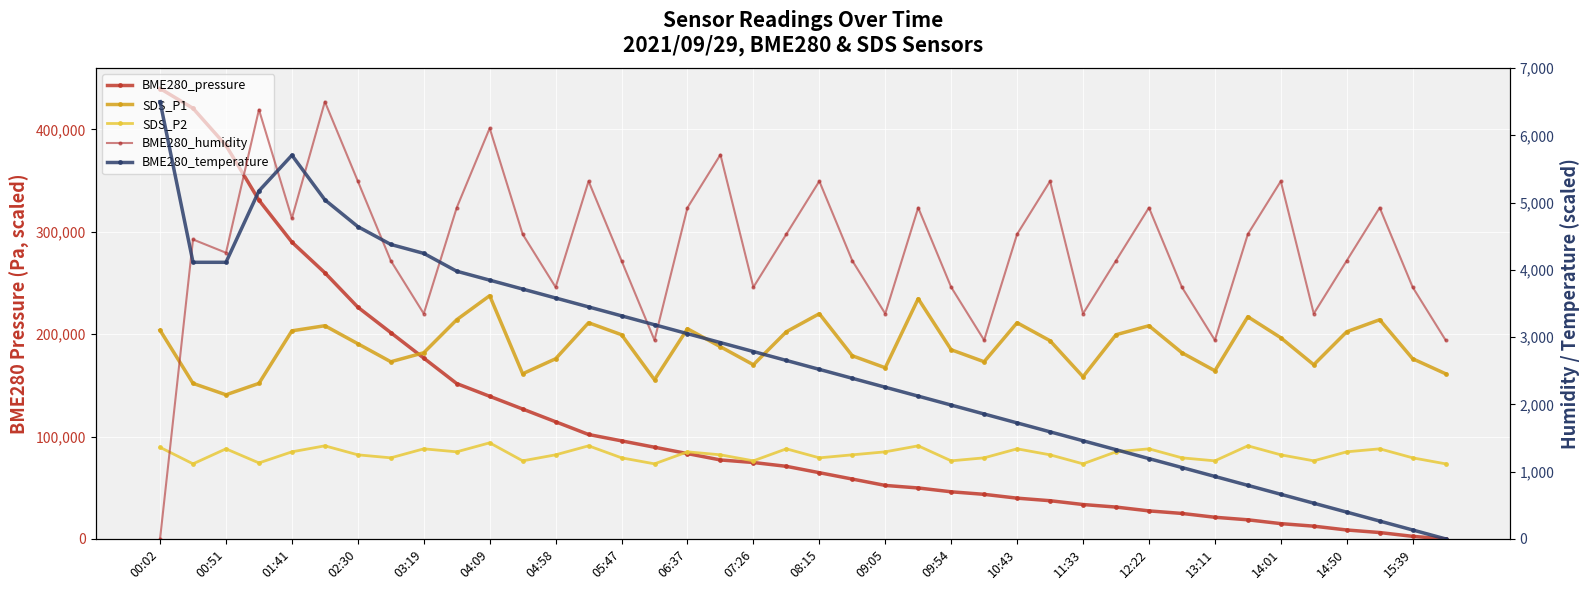

Reading right to left, transcribe all the data shown in this chart.

BME280_pressure: 0.0	2487.8	6219.6	8707.5	12439.2	14927.1	18658.8	21146.7	24878.4	27366.3	31098.0	33585.9	37317.7	39805.5	43537.3	46025.1	49756.9	52244.7	58464.3	64683.9	70903.5	74635.3	77123.1	83342.8	89562.4	95782.0	102001.6	114440.8	126880.0	139319.2	151758.5	176636.9	201515.3	226393.8	259979.6	289945.7	330957.8	384409.1	420681.9	440000.0
SDS_P1: 161333.3	176000.0	214133.3	202400.0	170133.3	196533.3	217066.7	164266.7	181866.7	208266.7	199466.7	158400.0	193600.0	211200.0	173066.7	184800.0	234666.7	167200.0	178933.3	220000.0	202400.0	170133.3	187733.3	205333.3	155466.7	199466.7	211200.0	176000.0	161333.3	237600.0	214133.3	181866.7	173066.7	190666.7	208266.7	203280.0	151946.7	140800.0	151946.7	203866.7
SDS_P2: 73333.3	79200.0	88000.0	85066.7	76266.7	82133.3	90933.3	76266.7	79200.0	88000.0	85066.7	73333.3	82133.3	88000.0	79200.0	76266.7	90933.3	85066.7	82133.3	79200.0	88000.0	76266.7	82133.3	85066.7	73333.3	79200.0	90933.3	82133.3	76266.7	93866.7	85066.7	88000.0	79200.0	82133.3	90933.3	85066.7	74213.3	88000.0	73333.3	89466.7
BME280_humidity: 2954.5	3742.4	4924.2	4136.4	3348.5	5318.2	4530.3	2954.5	3742.4	4924.2	4136.4	3348.5	5318.2	4530.3	2954.5	3742.4	4924.2	3348.5	4136.4	5318.2	4530.3	3742.4	5712.1	4924.2	2954.5	4136.4	5318.2	3742.4	4530.3	6106.1	4924.2	3348.5	4136.4	5318.2	6500.0	4766.7	6381.8	4254.5	4451.5	0.0
BME280_temperature: 0.0	132.7	265.3	398.0	530.6	663.3	795.9	928.6	1061.2	1193.9	1326.5	1459.2	1591.8	1724.5	1857.1	1989.8	2122.4	2255.1	2387.8	2520.4	2653.1	2785.7	2918.4	3051.0	3183.7	3316.3	3449.0	3581.6	3714.3	3846.9	3979.6	4244.9	4377.6	4642.9	5040.8	5704.1	5173.5	4112.2	4112.2	6500.0